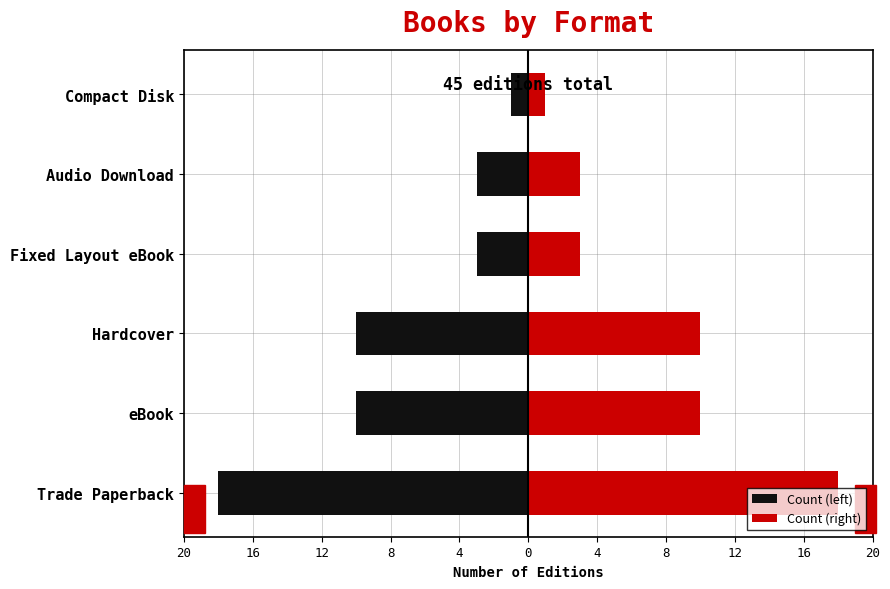

Count the Count (right) values in the range 3 to 10.

4